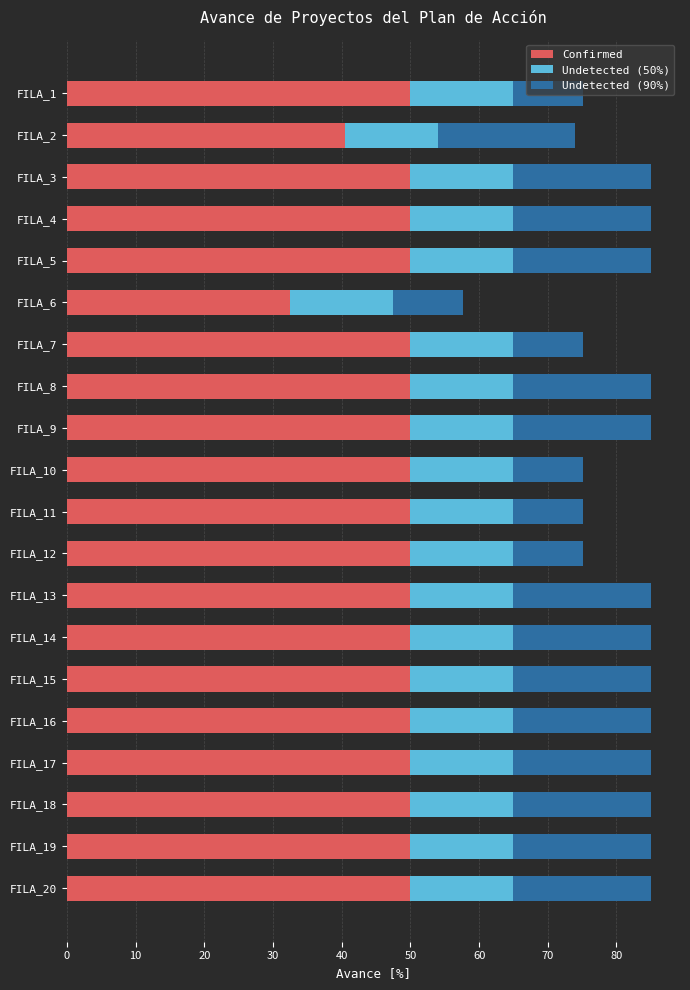

What is the total value across all series at FILA_4?

85.0